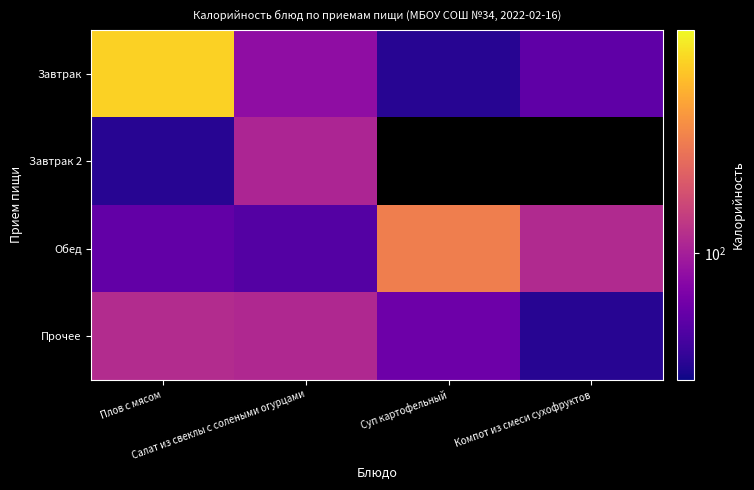

At which category does the chart reach its peak across all series?

Плов с мясом